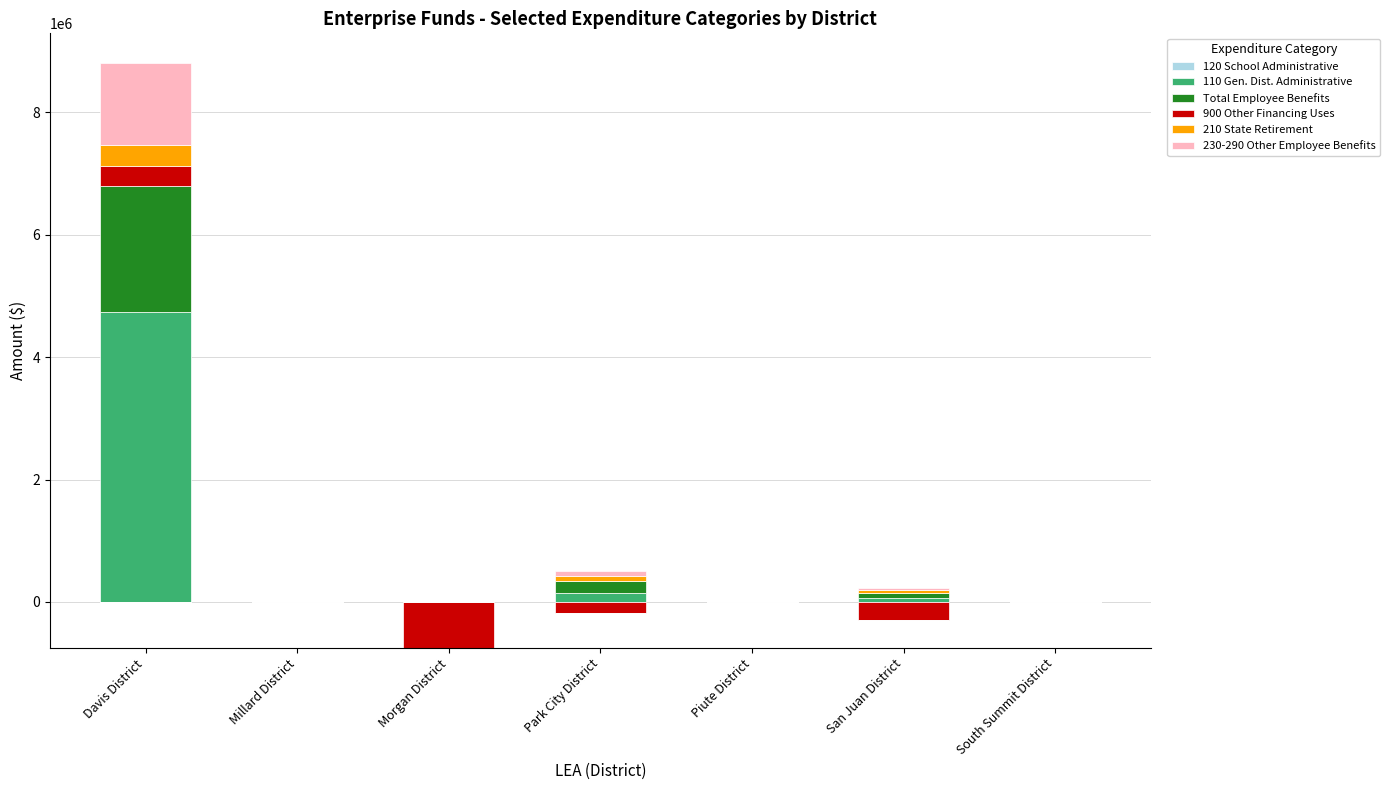

Read the 110 Gen. Dist. Administrative value at San Juan District.

60452.1